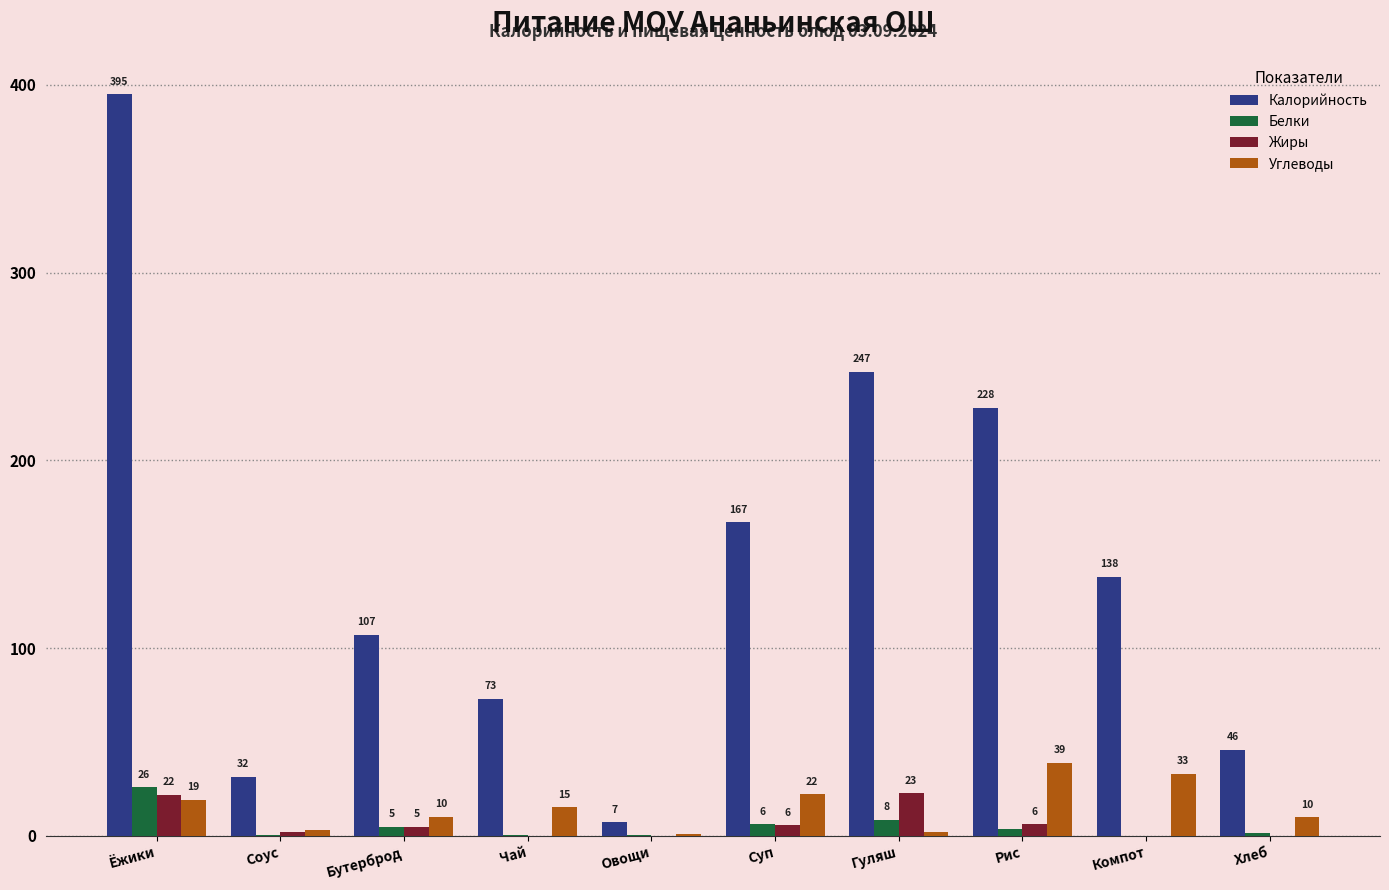

At which label is Белки closest to 13?

Гуляш